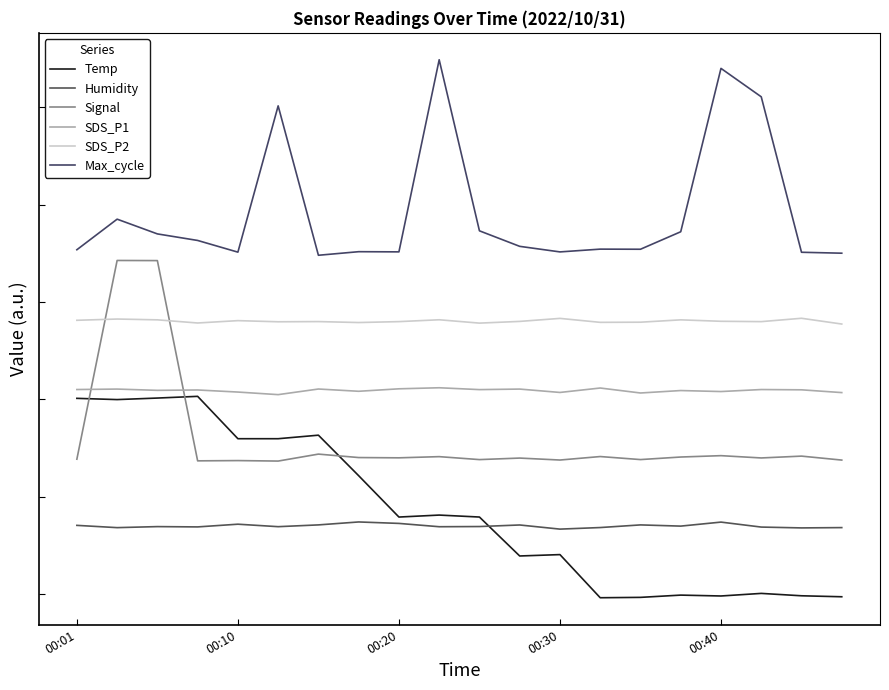

How many values in Temp are below zero?

6